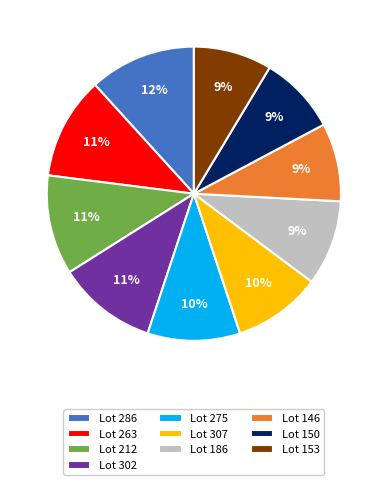

Is Lot 307 the majority of the pie?

No